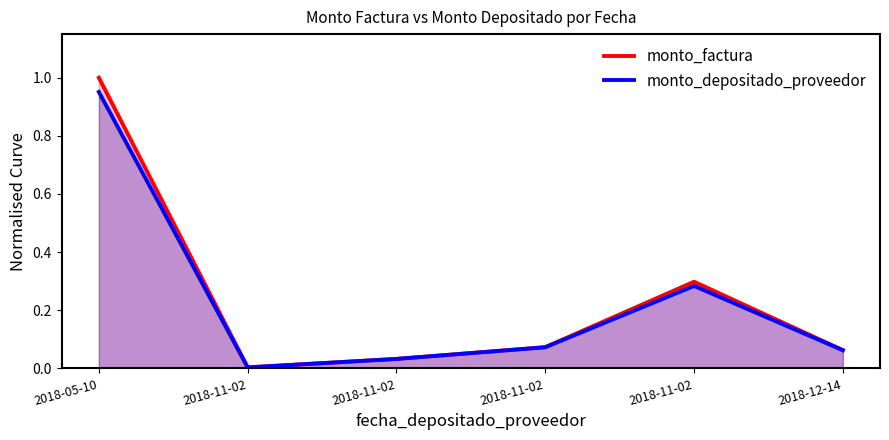

What is the sum of the monto_depositado_proveedor values at 2018-11-02 and 2018-11-02?

0.1